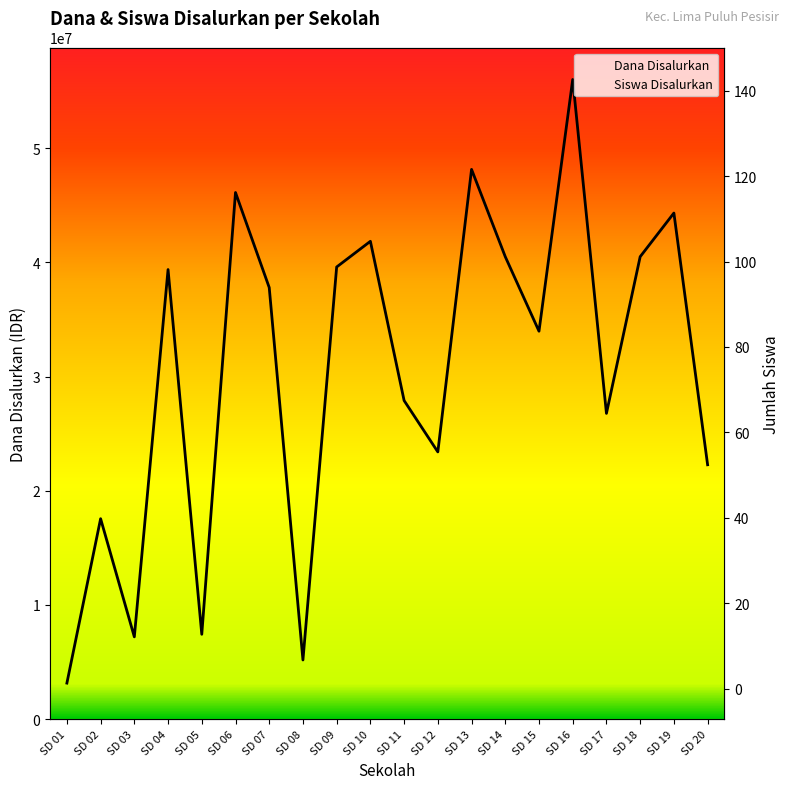

What are all the series names shown in the legend?

Dana Disalurkan, Siswa Disalurkan